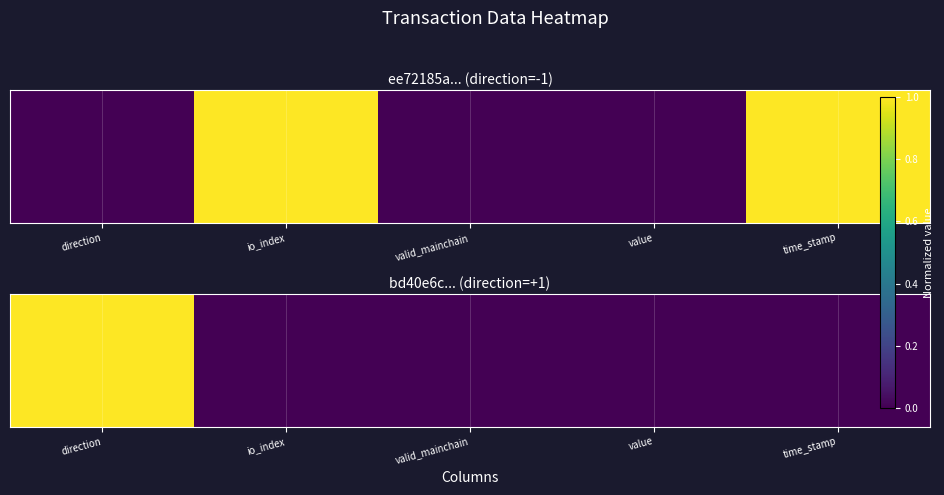

How many categories are shown in the chart?

5